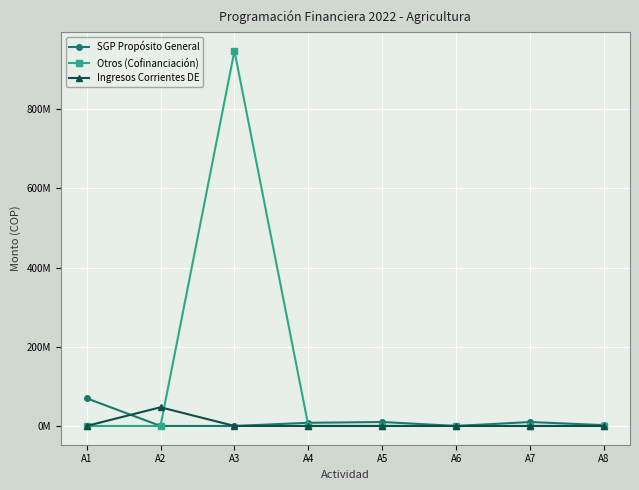

Where is the first local maximum for Ingresos Corrientes DE?

A2